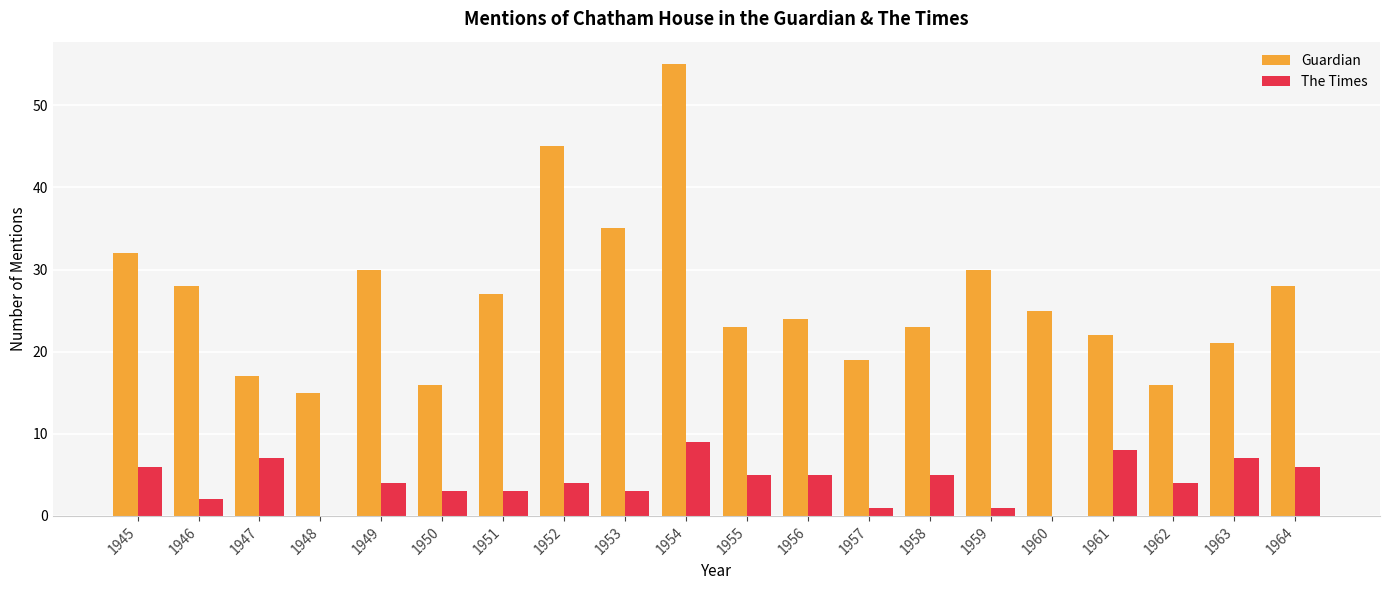

What is the sum of the The Times values at 1961 and 1956?

13